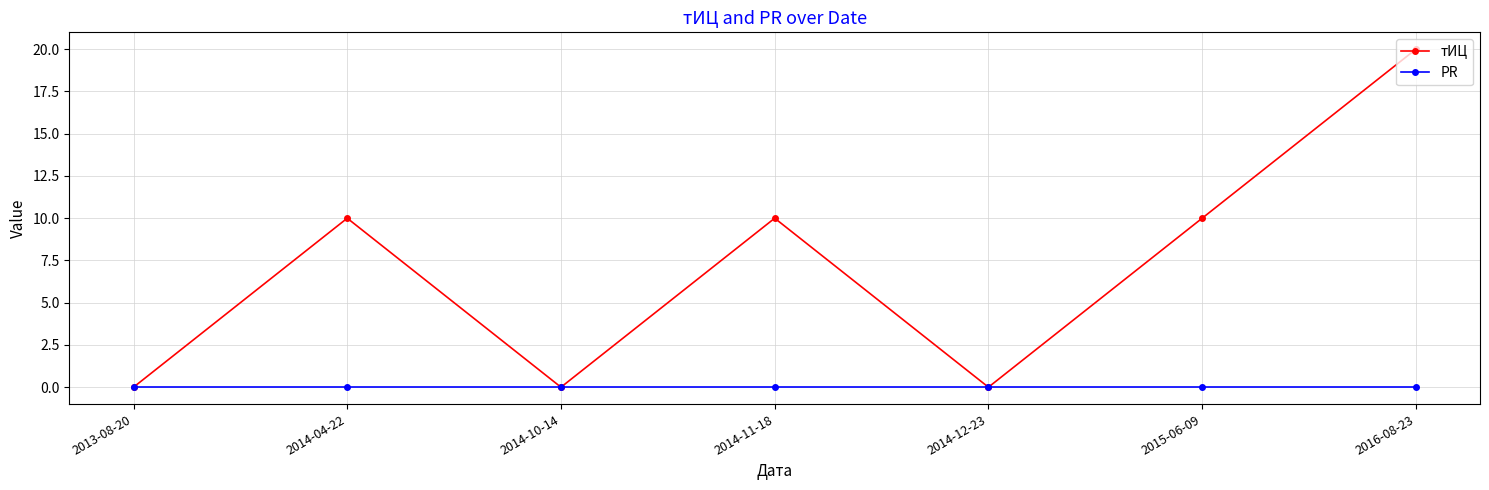

Which label corresponds to the largest value in the chart?

2016-08-23